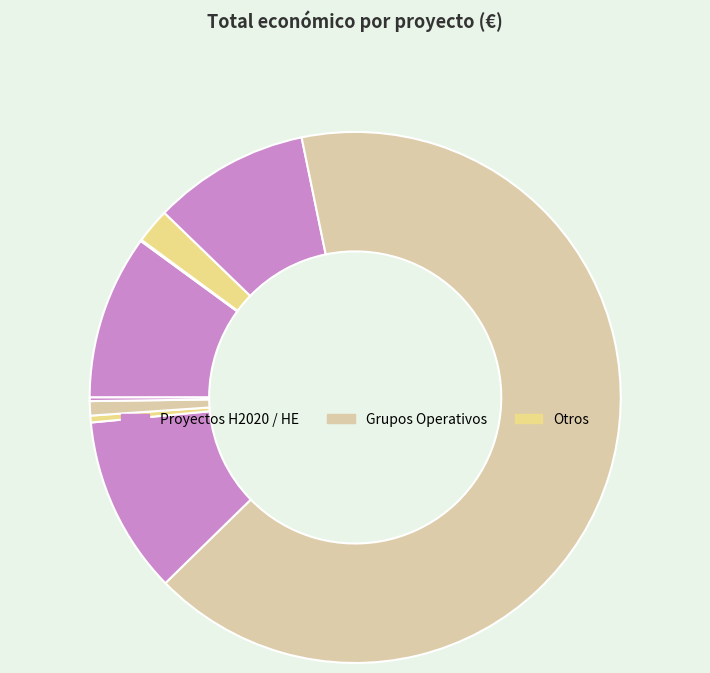

Does any single category account for the majority?

Yes